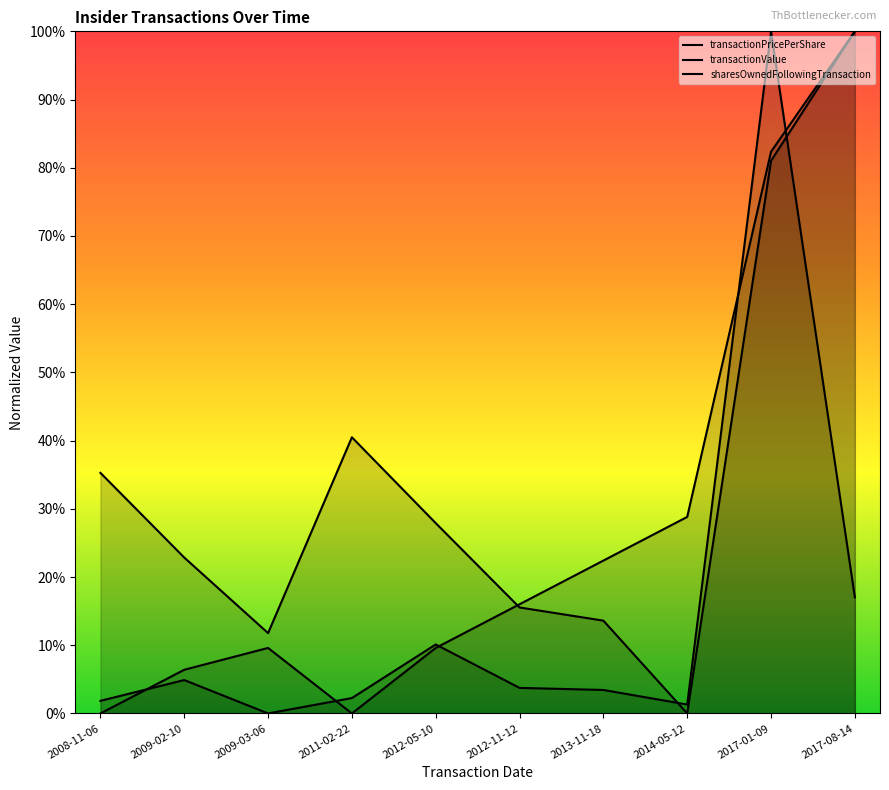

Does the chart display data point markers on the line(s)?

No